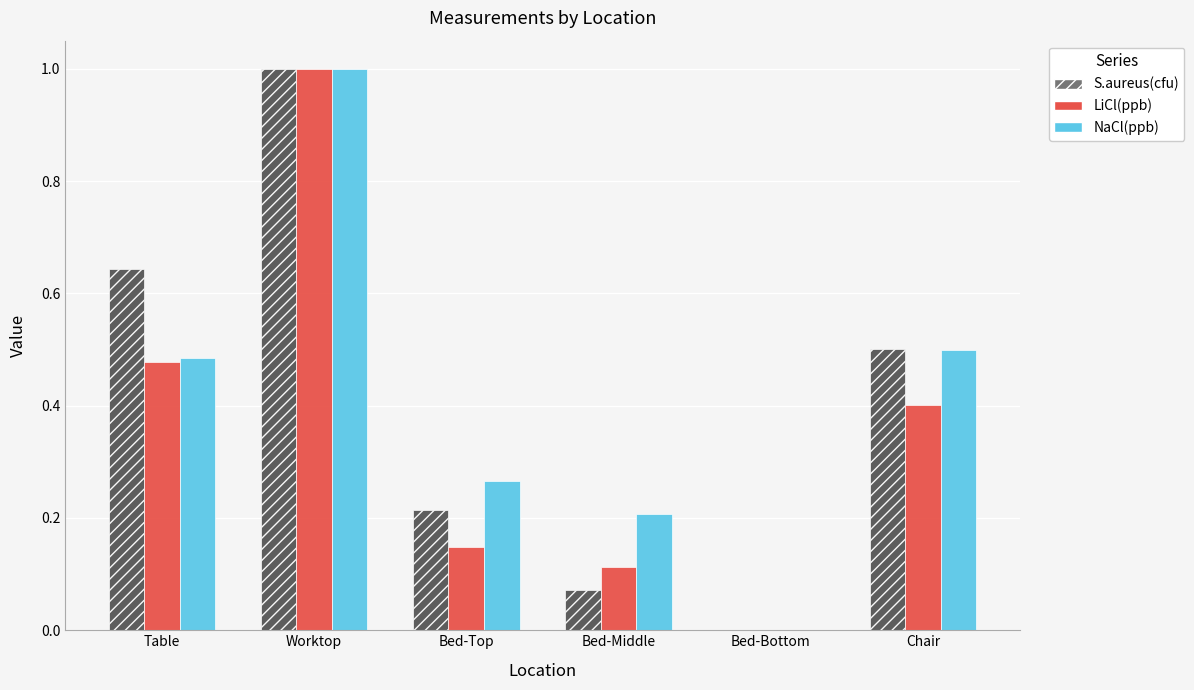

Is the value of S.aureus(cfu) at Bed-Bottom greater than the value of LiCl(ppb) at Bed-Top?

No